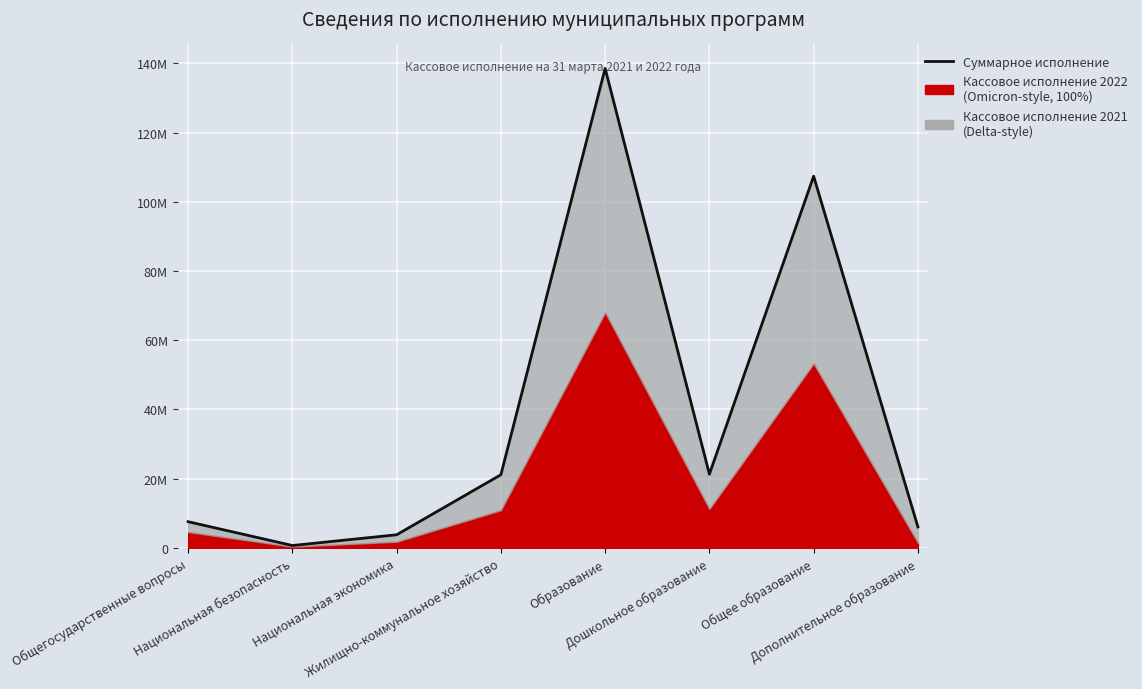

Rank the categories by value from lowest to highest.

Национальная безопасность, Национальная экономика, Дополнительное образование, Общегосударственные вопросы, Жилищно-коммунальное хозяйство, Дошкольное образование, Общее образование, Образование